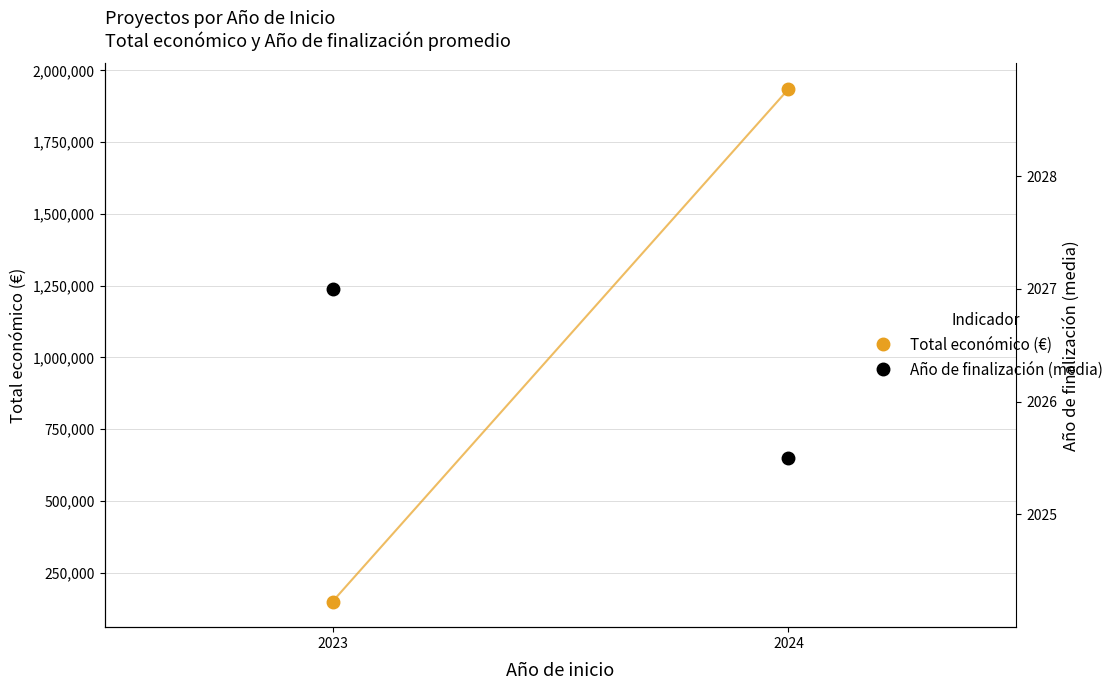

What is the difference between the maximum and minimum values in the Total económico (€) series?

1784856.0